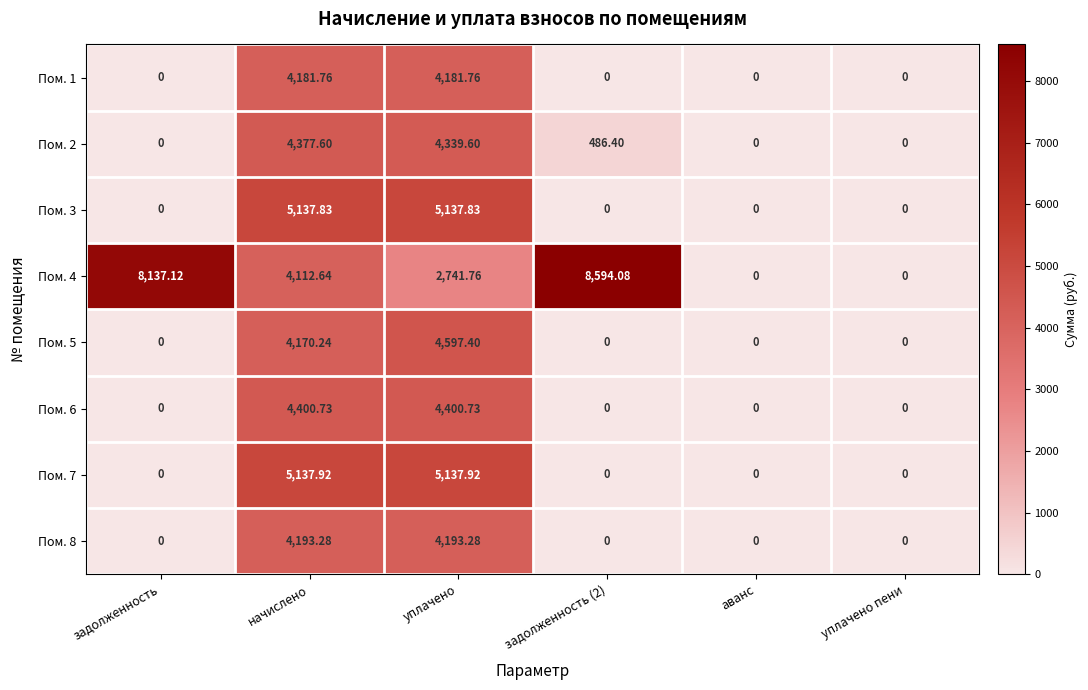

At which category is the sum across all series the highest?

начислено